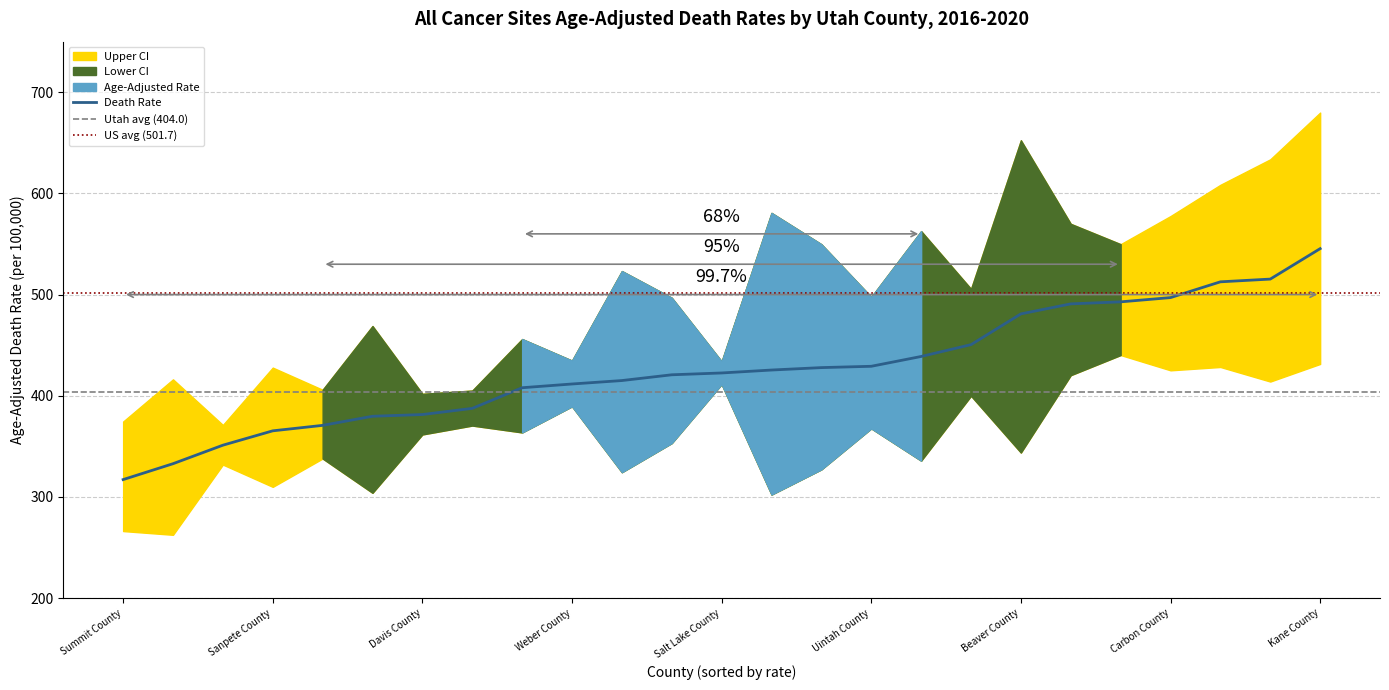

True or false: Lower CI and Upper CI cross at least once.

False